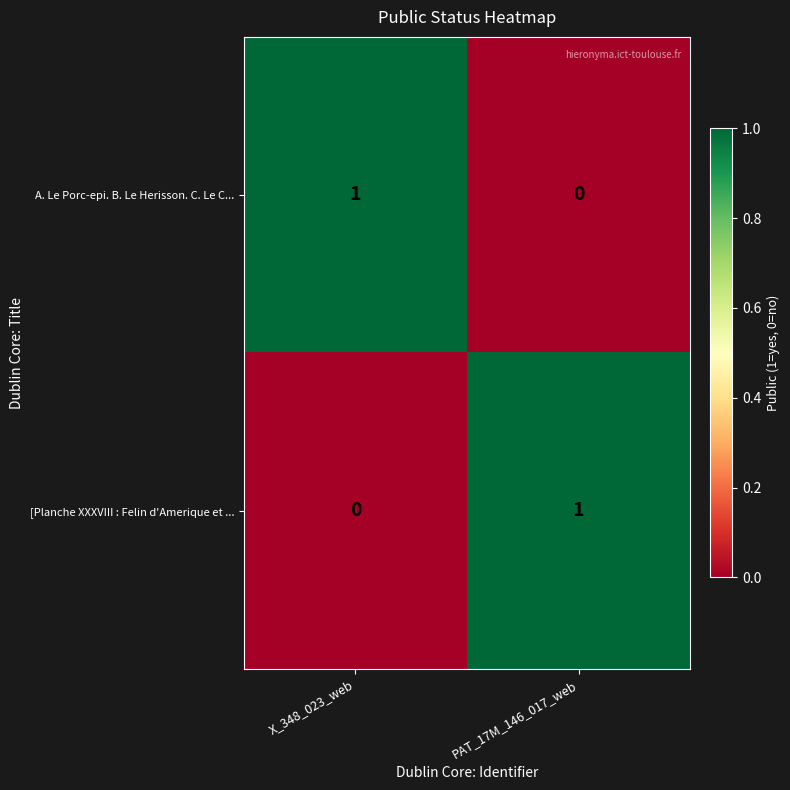

Rank the series at X_348_023_web from lowest to highest value.

[Planche XXXVIII : Felin d'Amerique et ..., A. Le Porc-epi. B. Le Herisson. C. Le C...